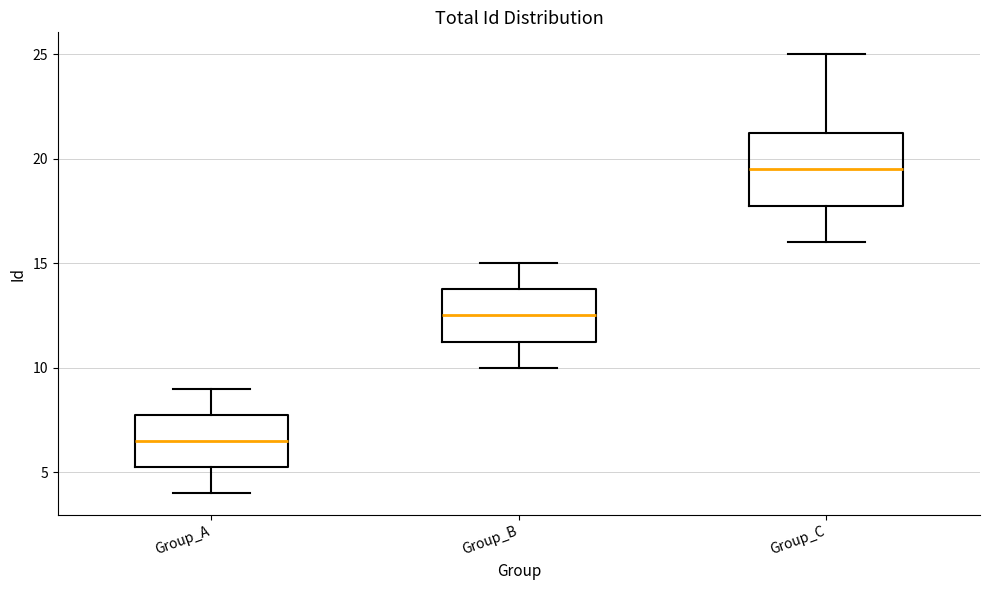

Where is the lower edge of the box for Group_B on the y-axis? The values are not printed on the chart, so give them approximately, as read against the axis.

11.5